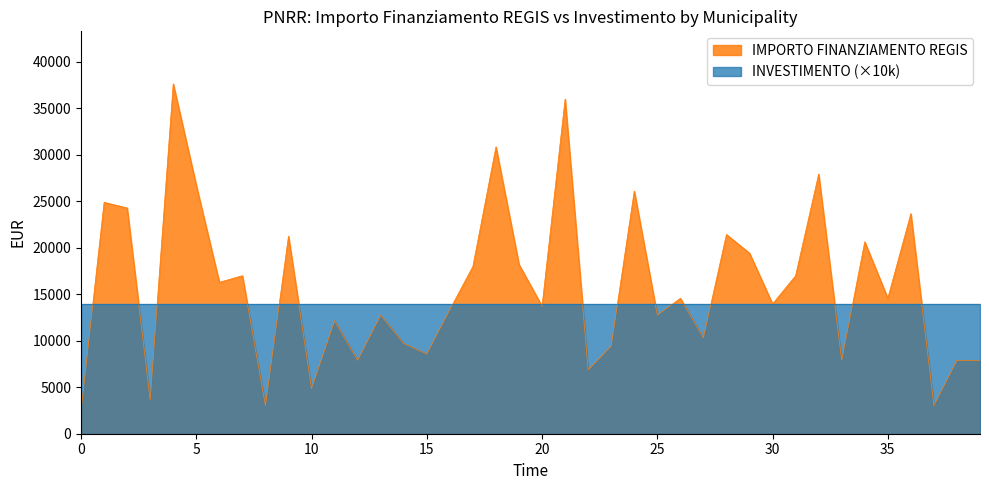

What is the difference between the second highest and second lowest values?

32959